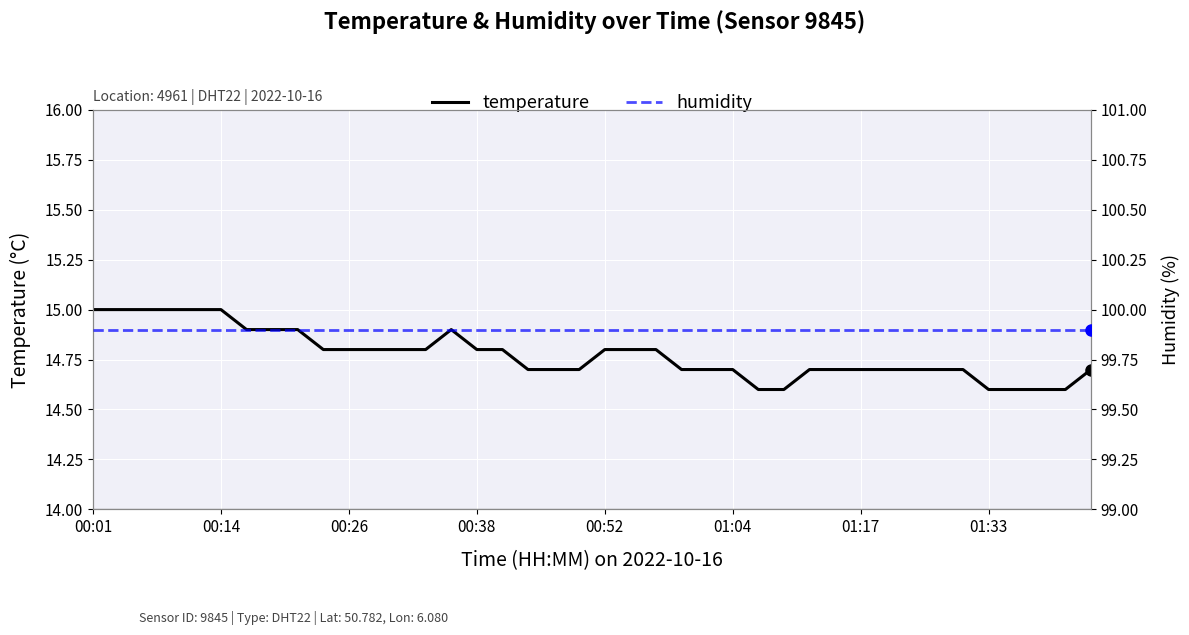

At which category is the sum across all series the highest?

00:01